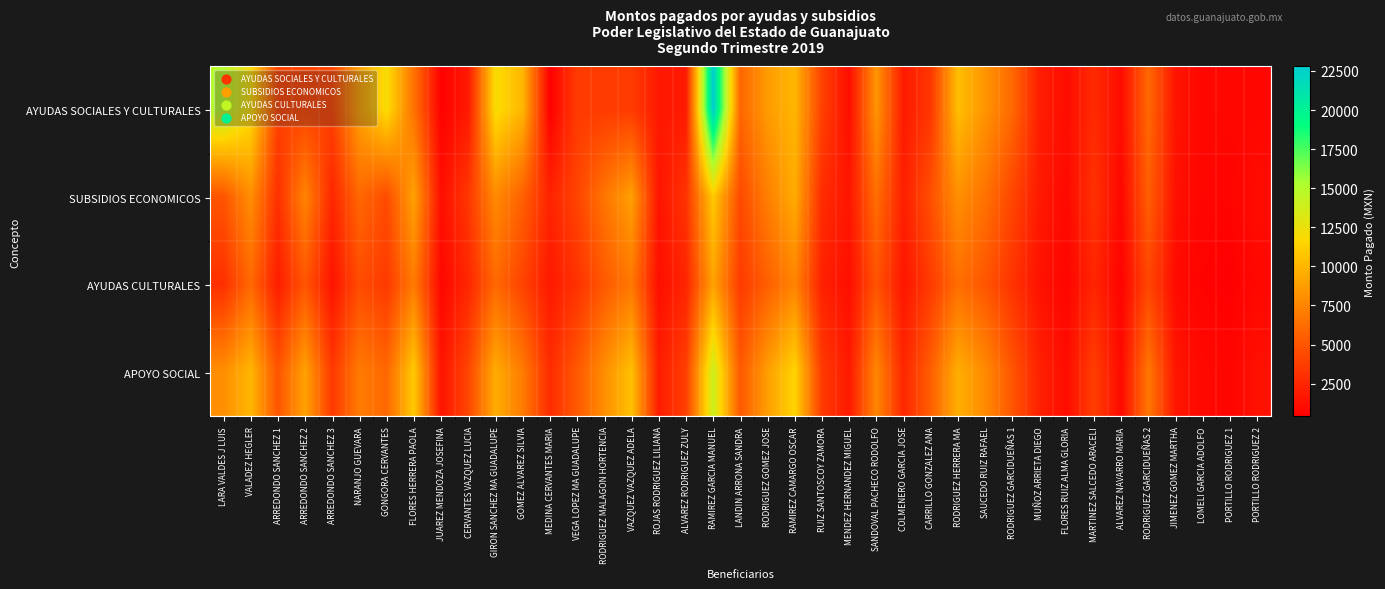

Which series changed the most between LARA VALDES J LUIS and MENDEZ HERNANDEZ MIGUEL?

AYUDAS SOCIALES Y CULTURALES